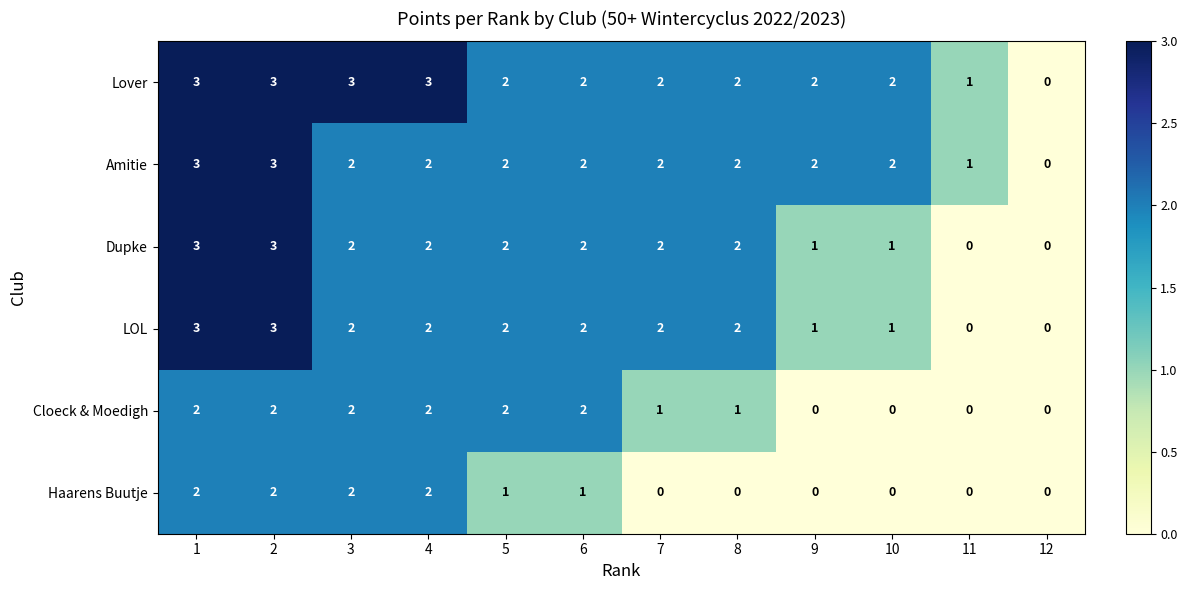

How many values in Cloeck & Moedigh are above zero?

8